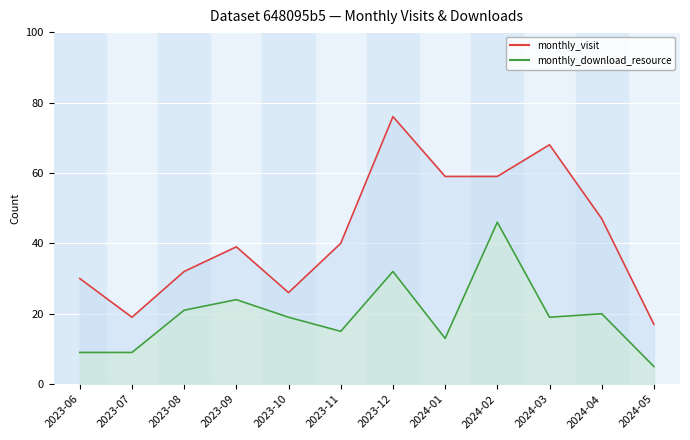

Where does the monthly_visit series first go above 40?

2023-12